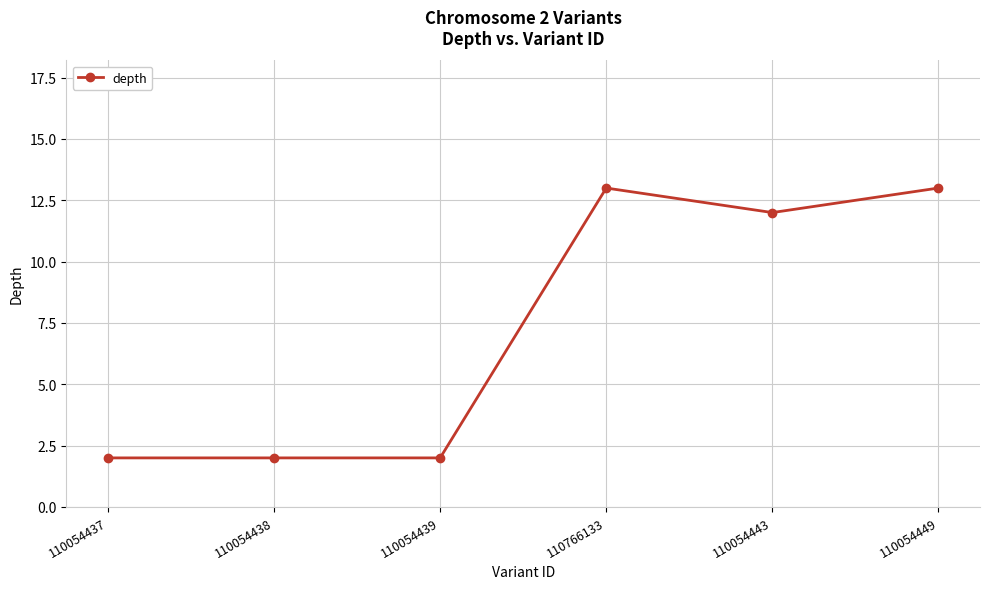

Where does the data first go above 12?

110766133